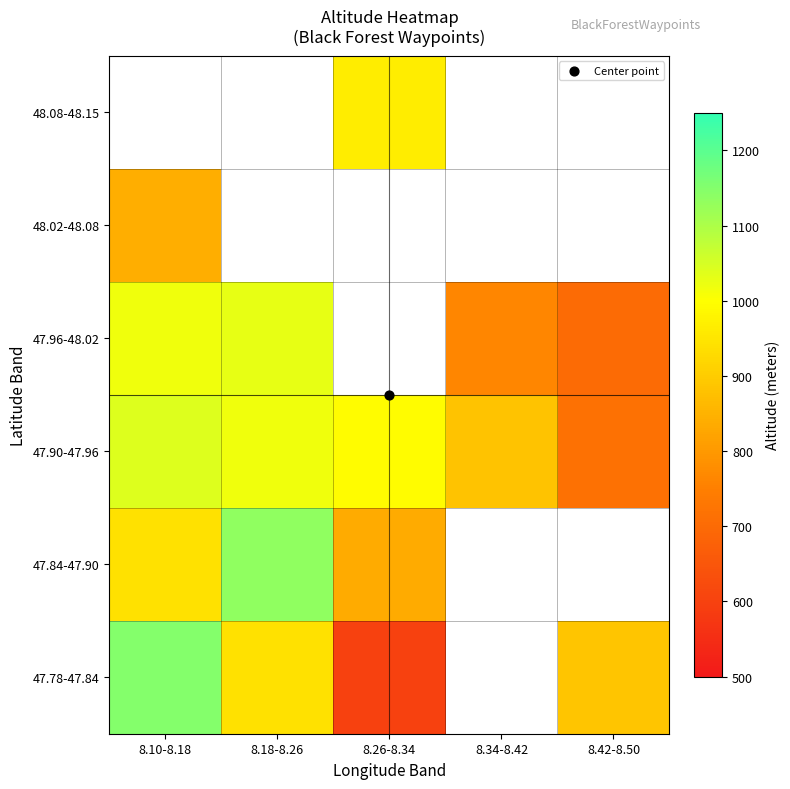

How many categories are shown in the chart?

5